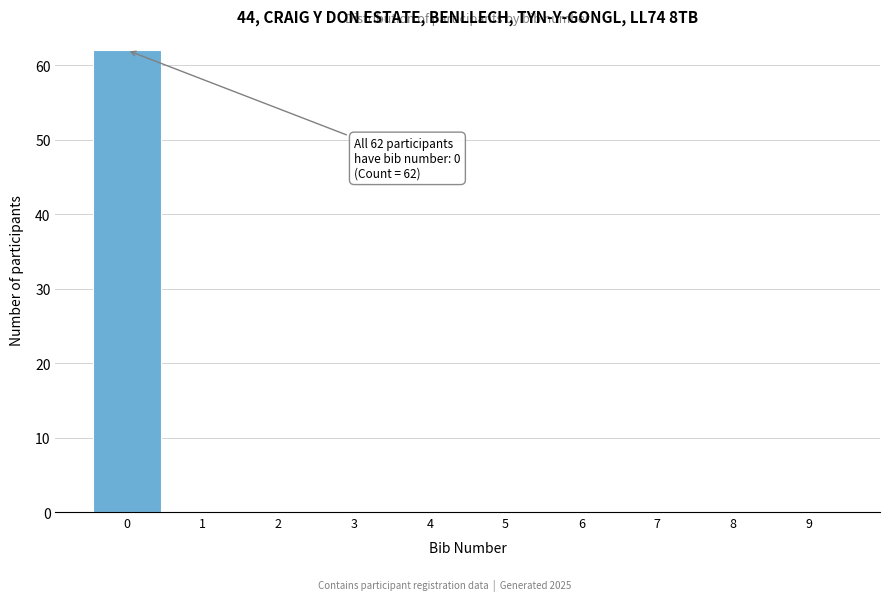

Over which range of the x-axis is the bar tallest?

-0.5 to 0.5